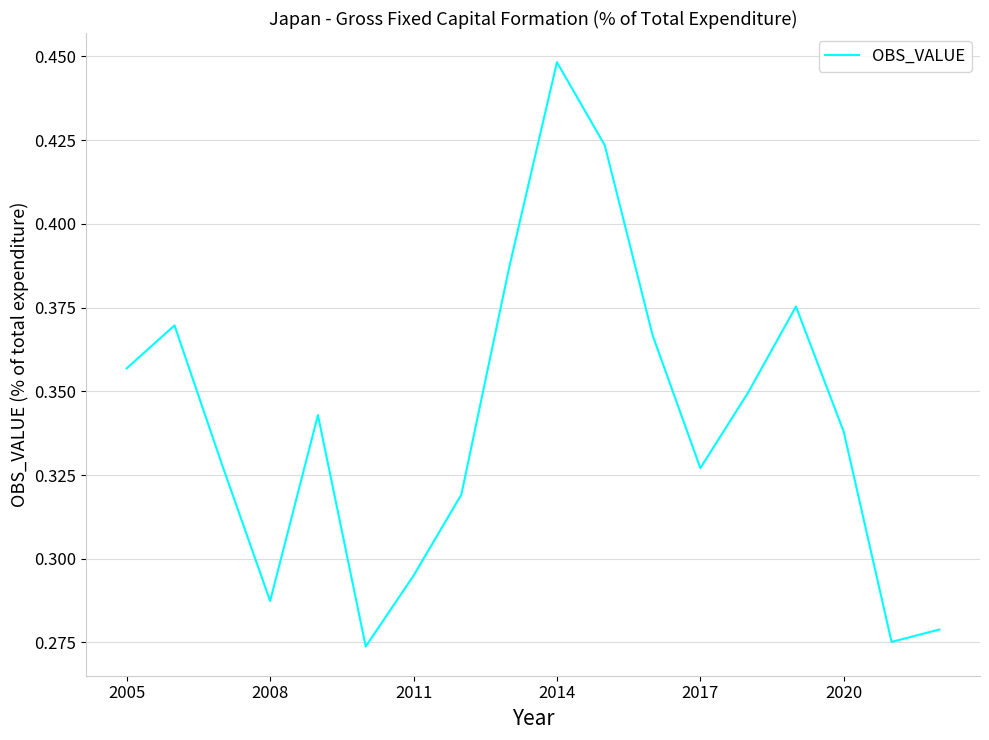

What is the value of the 17th point from the left?

0.3